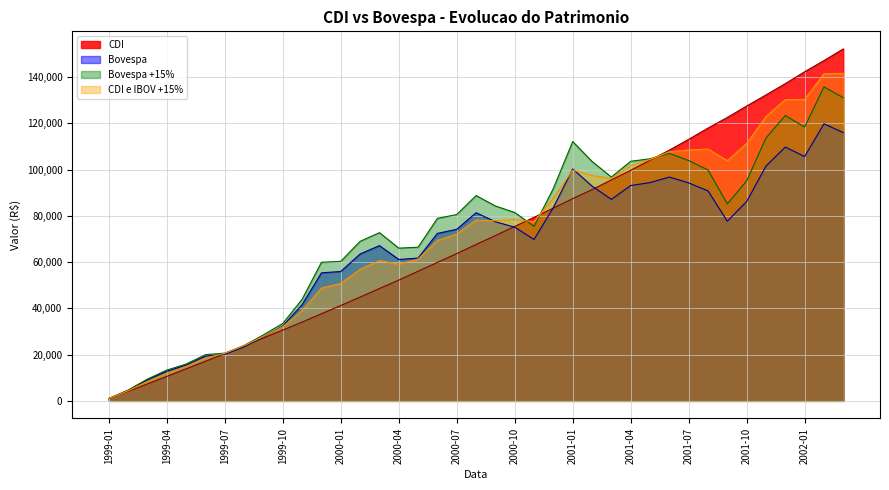

List the series in order of their peak value, lowest first.

Bovespa, Bovespa +15%, CDI e IBOV +15%, CDI